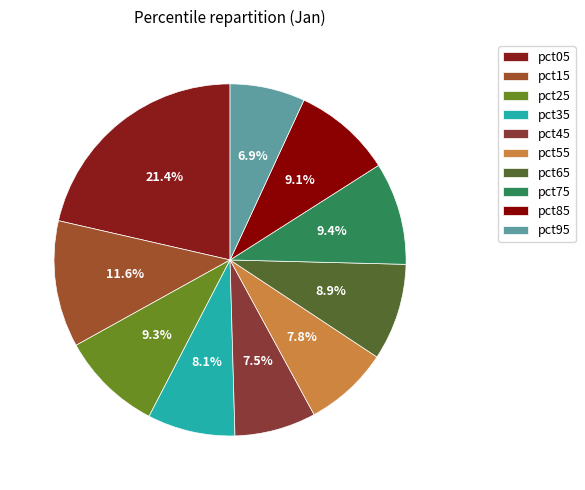

How many segments does this pie chart have?

10